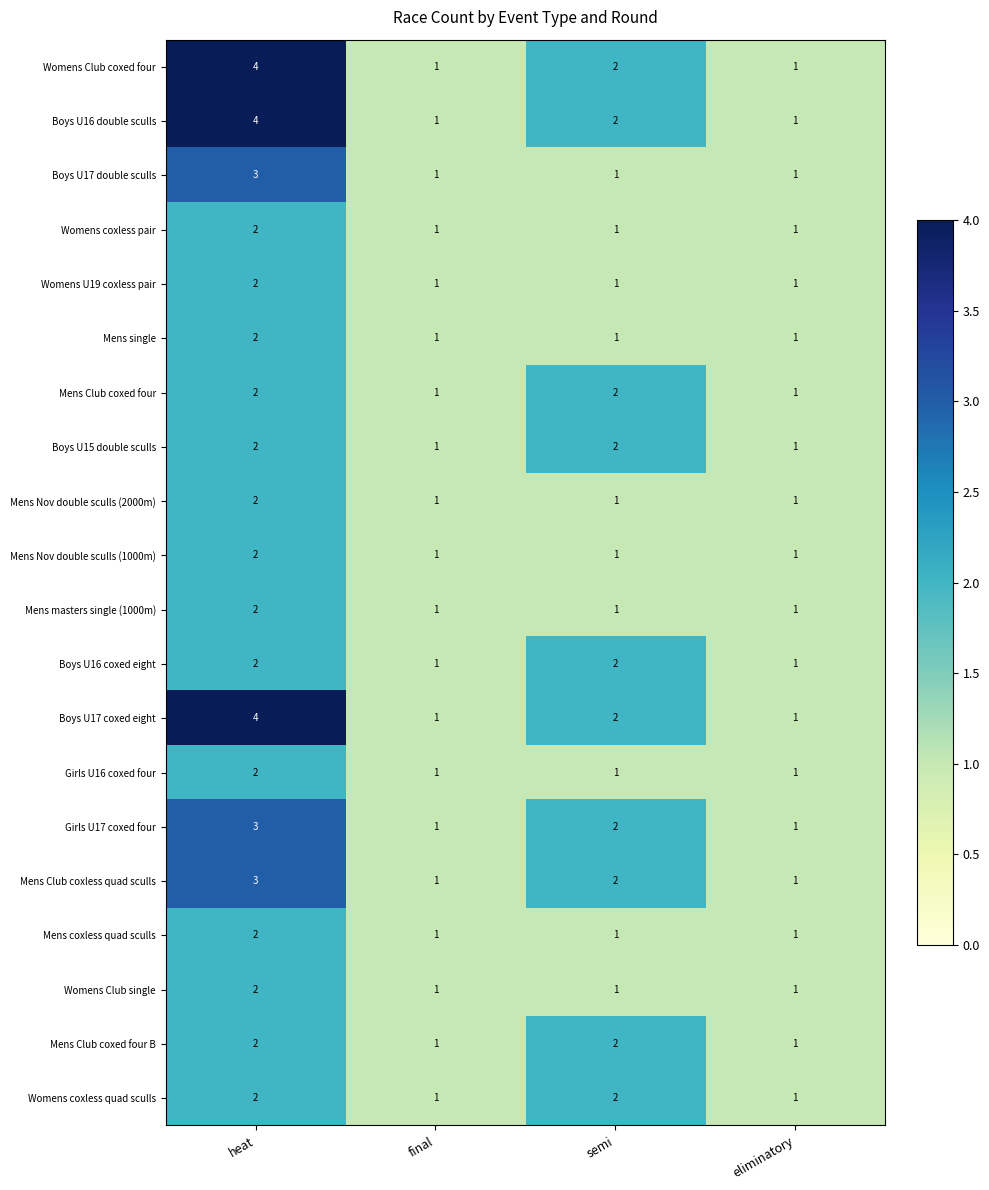

At which category is the sum across all series the highest?

heat